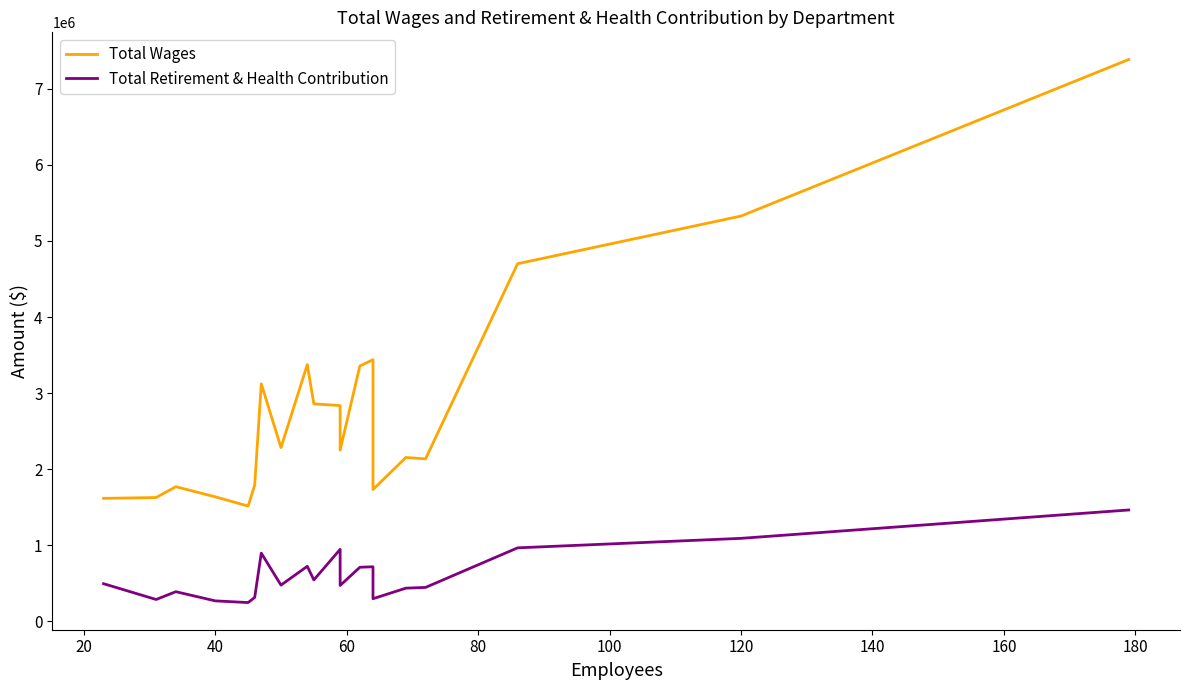

What is the lowest value of the Total Wages series?

1513884